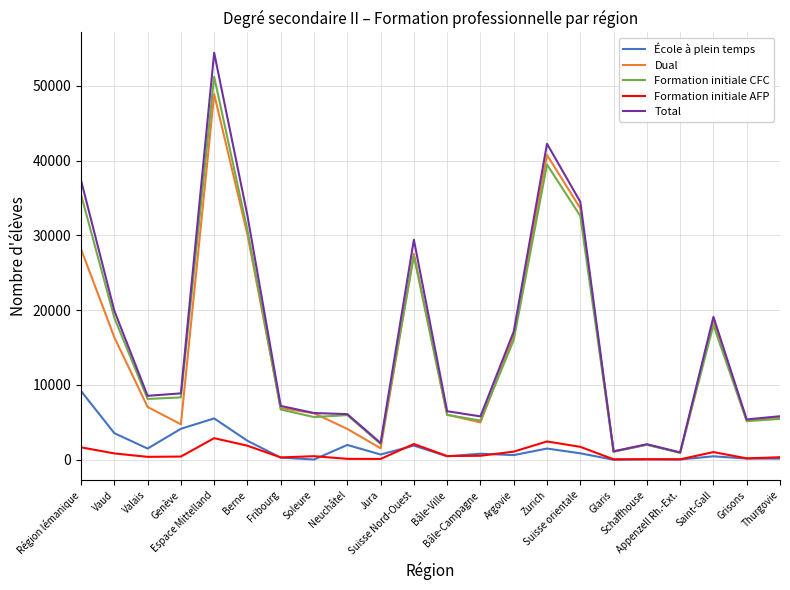

True or false: Formation initiale AFP and Total cross at least once.

False